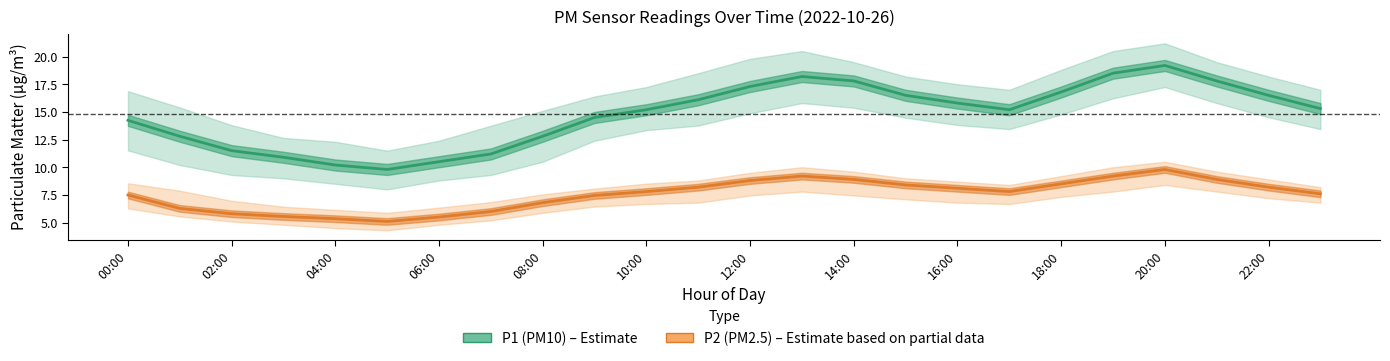

What is the difference between the P1 values at 04:00 and 14:00?

7.6